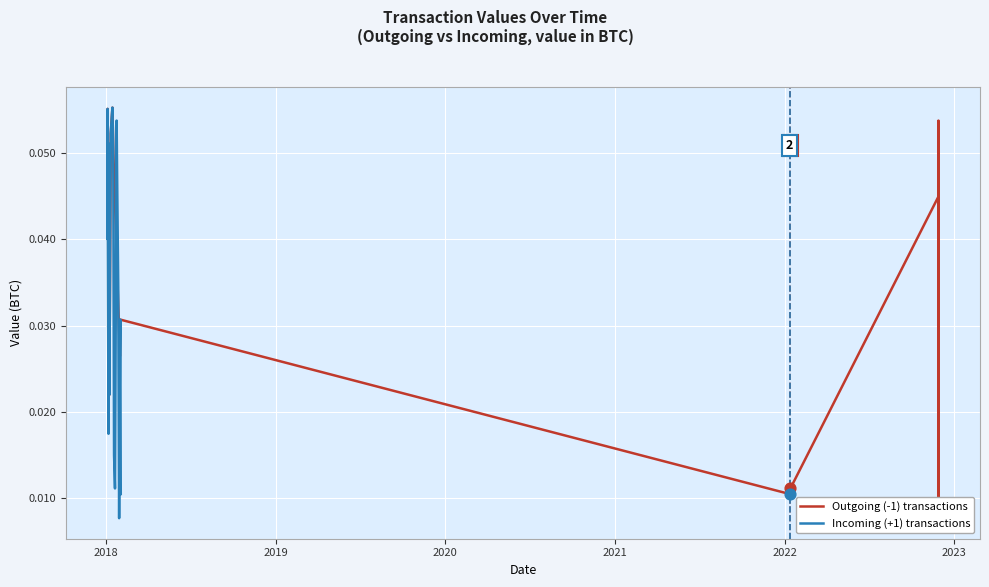

At how many categories does at least one series exceed 0?

20